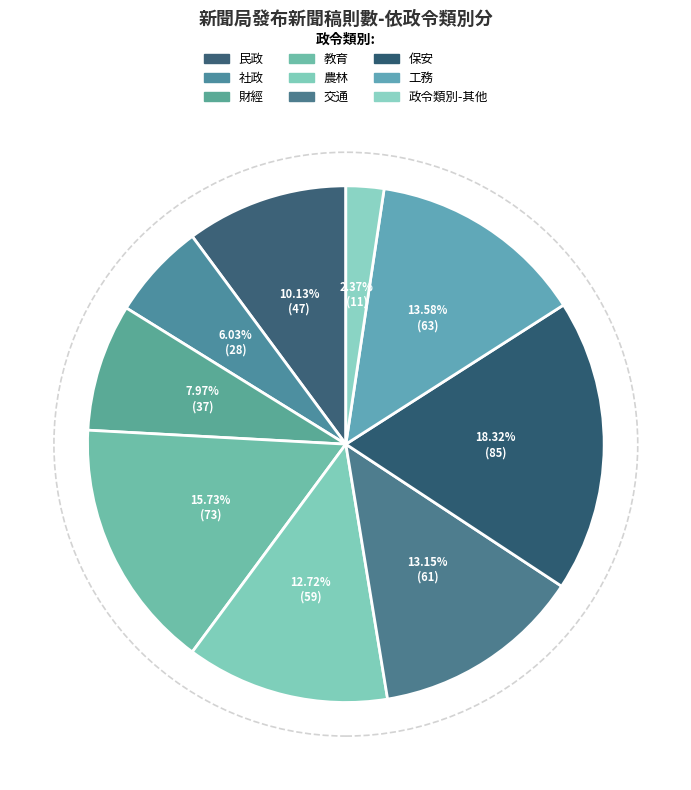

What percentage is the 政令類別-其他 slice, to the nearest percent?

2%